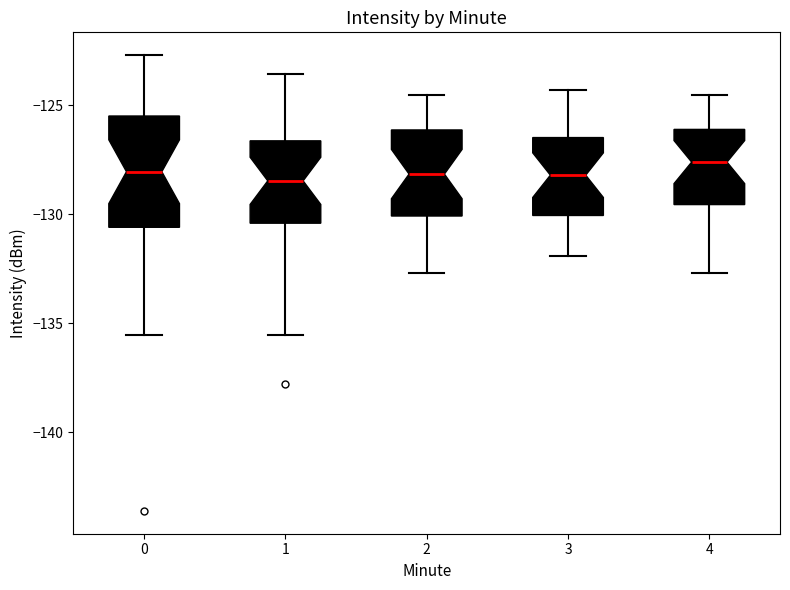

Reading left to right, read every box against the y-axis: the position of its median line, the range the box covers, and the ends of its whiskers. The values are not printed on the chart, so give them approximately, as read against the axis.

0: median -128.0, box -130.5 to -125.5, whiskers -135.5 to -122.5
1: median -128.5, box -130.5 to -126.5, whiskers -135.5 to -123.5
2: median -128.0, box -130.0 to -126.0, whiskers -132.5 to -124.5
3: median -128.0, box -130.0 to -126.5, whiskers -132.0 to -124.5
4: median -127.5, box -129.5 to -126.0, whiskers -132.5 to -124.5